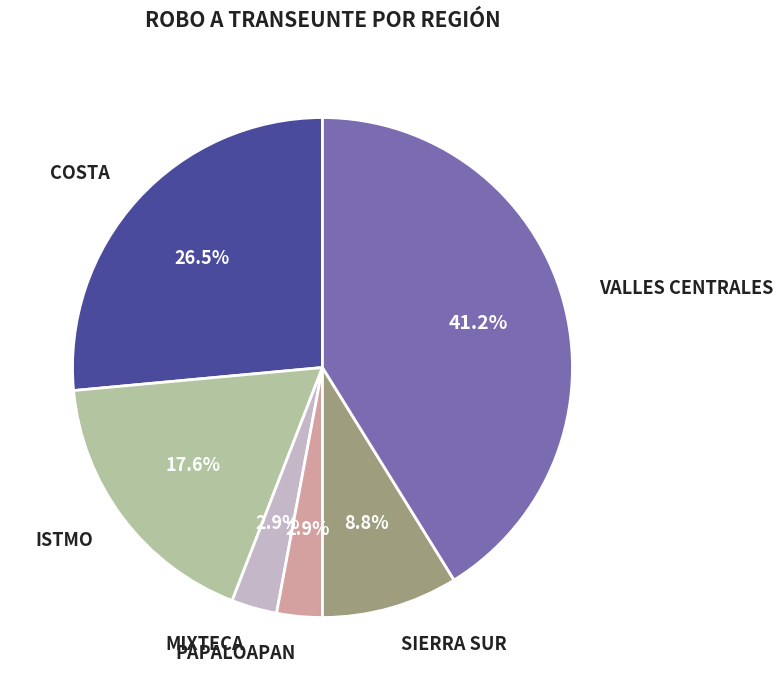

How many slices are in this pie chart?

6